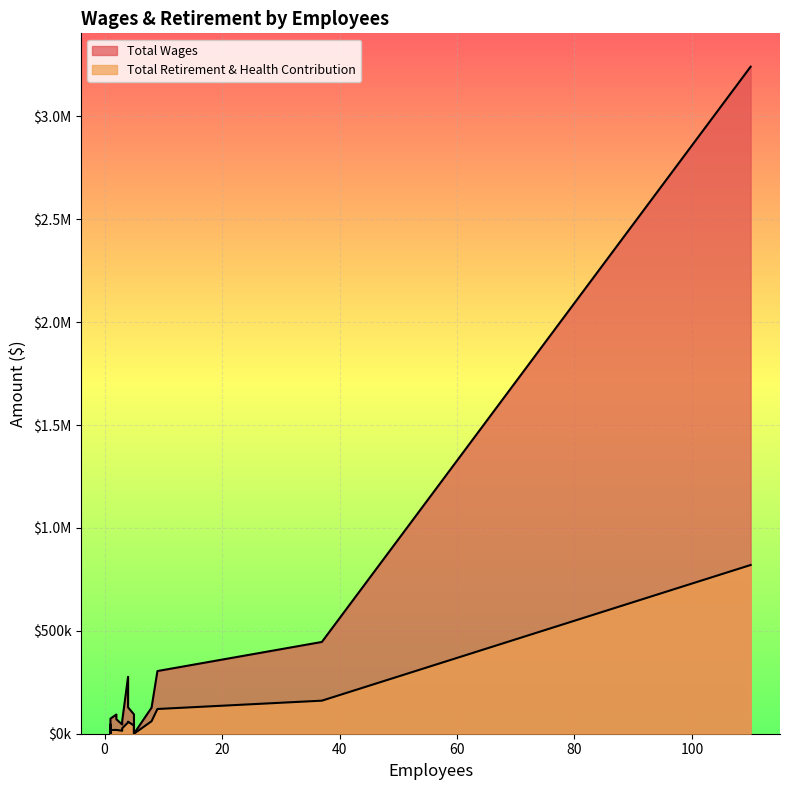

What are all the series names shown in the legend?

Total Wages, Total Retirement & Health Contribution